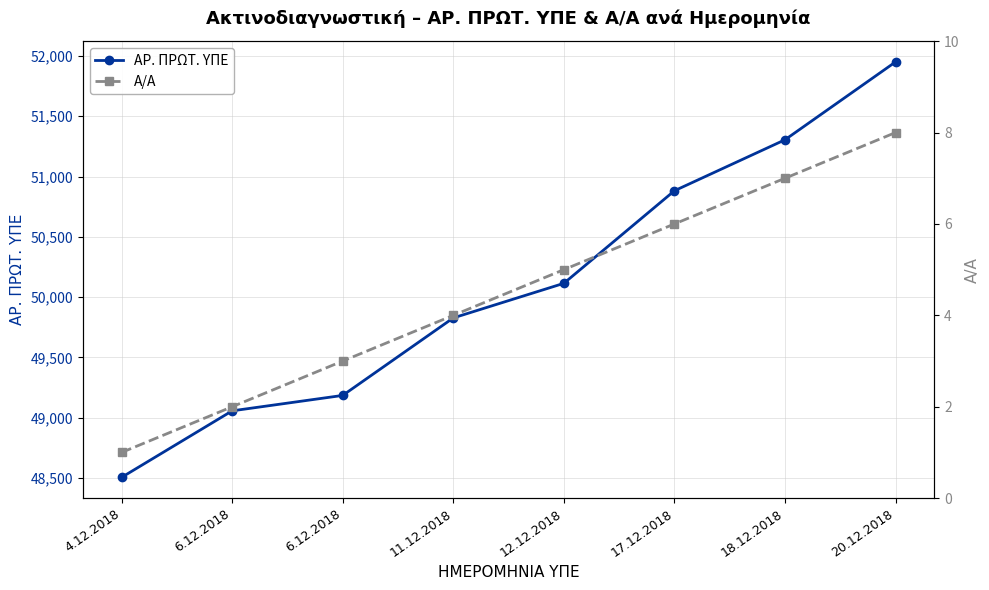

What is the sum of all ΑΡ. ΠΡΩΤ. ΥΠΕ values?

400823